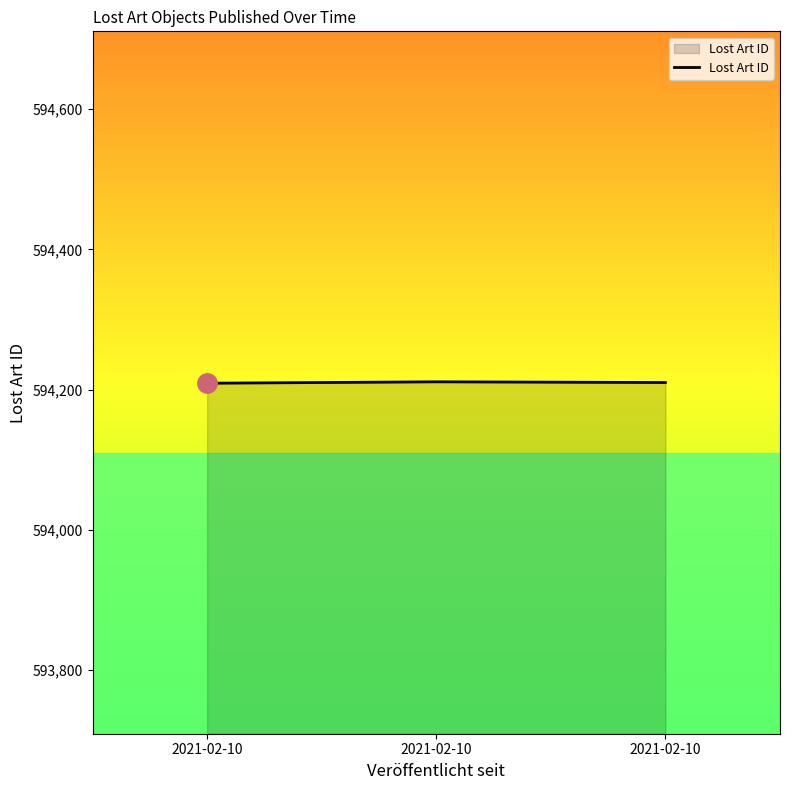

Count the number of categories in the chart.

3